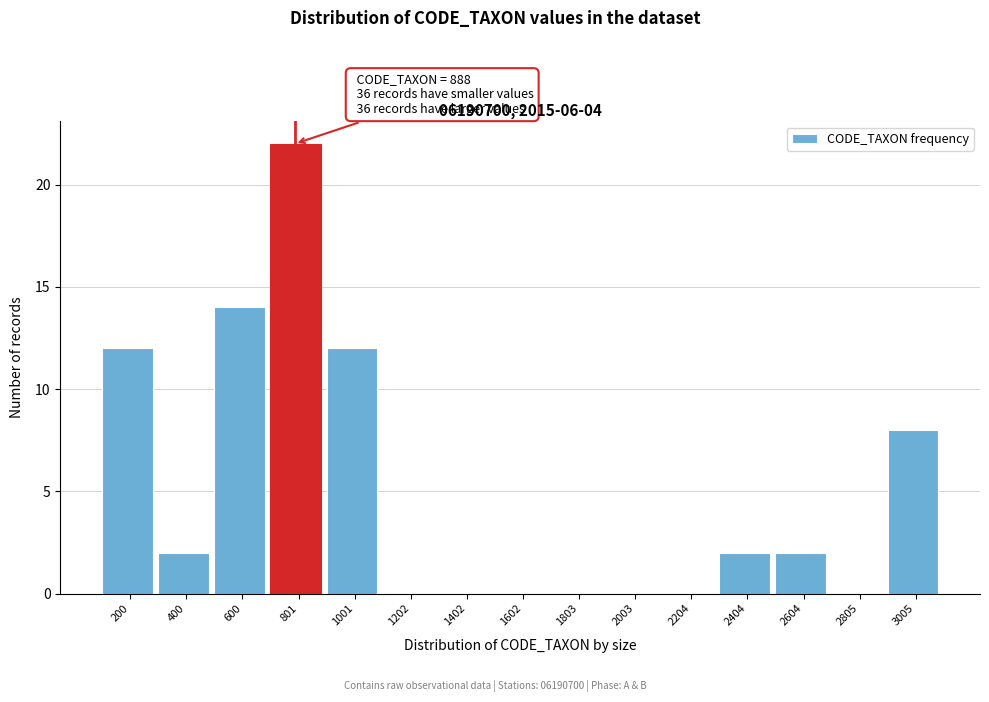

Reading left to right, transcribe all the data shown in this chart.

200=12	400=2	600=14	801=22	1001=12	1202=0	1402=0	1602=0	1803=0	2003=0	2204=0	2404=2	2604=2	2805=0	3005=8